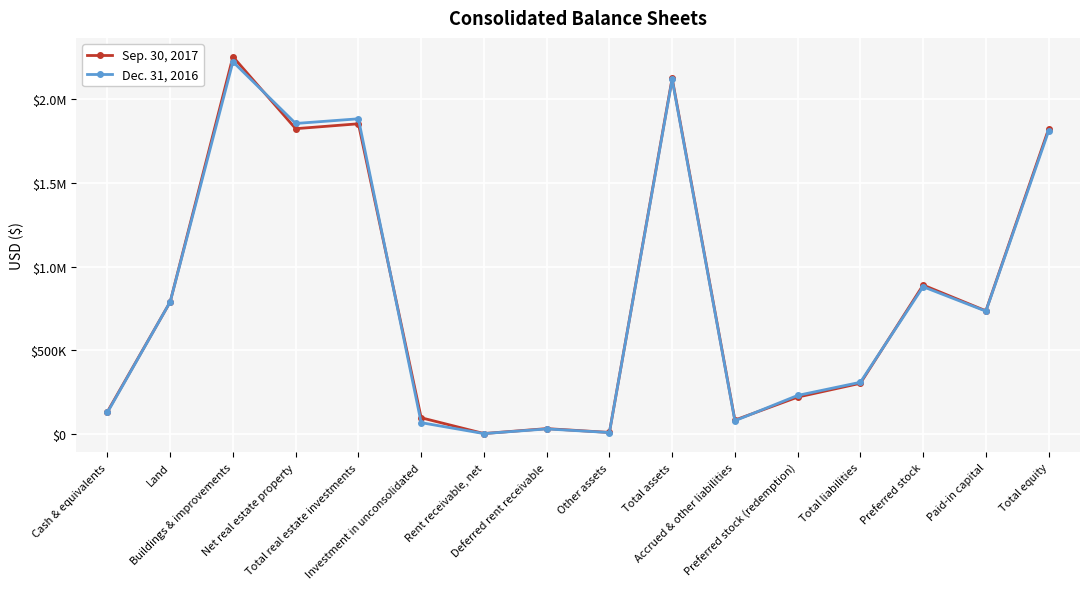

List the series in order of their peak value, highest first.

Sep. 30, 2017, Dec. 31, 2016